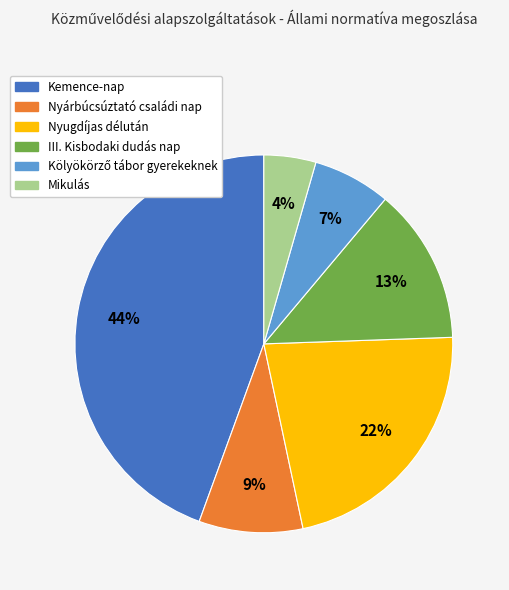

Which has a higher value, Nyugdíjas délután or Mikulás?

Nyugdíjas délután